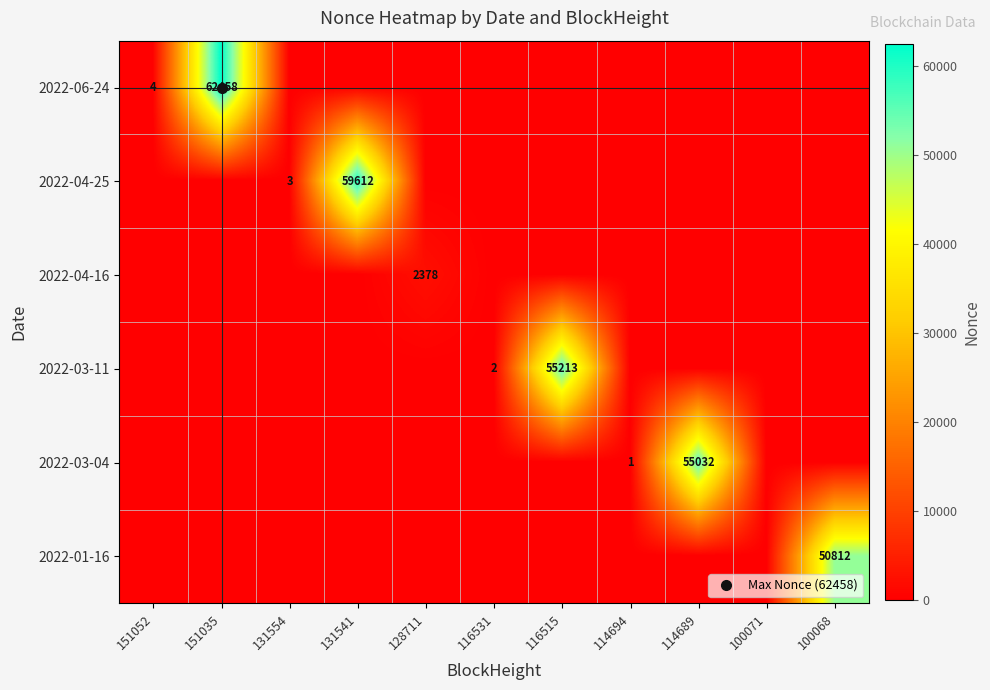

At 100071, list the series in order from largest to smallest.

2022-06-24, 2022-04-25, 2022-04-16, 2022-03-11, 2022-03-04, 2022-01-16